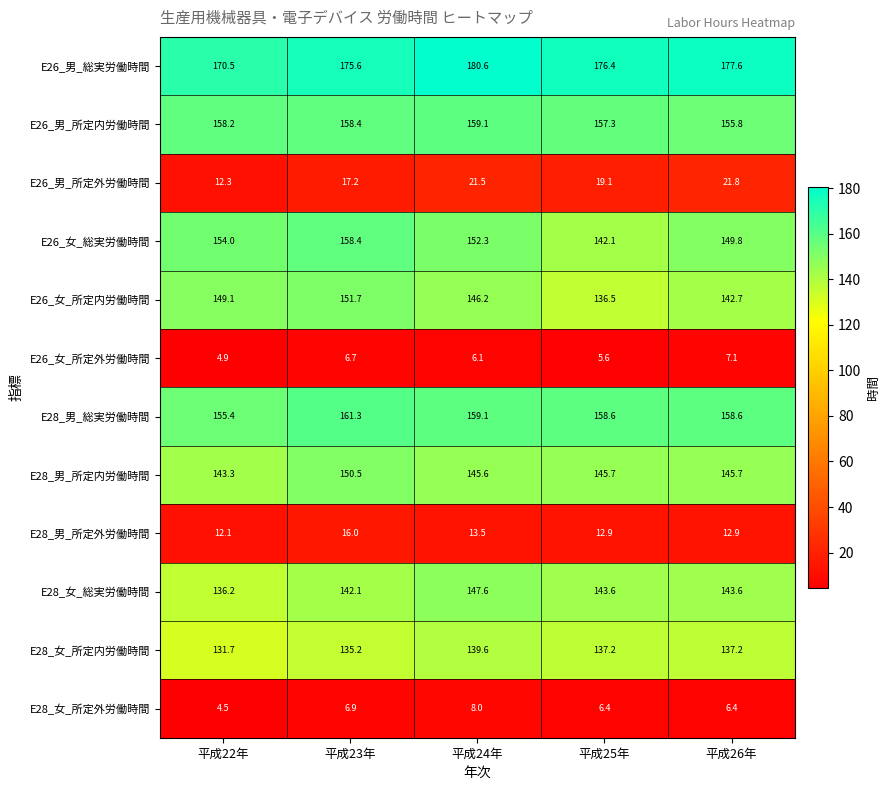

What is the average value of the E26_女_所定外労働時間 series?

6.1